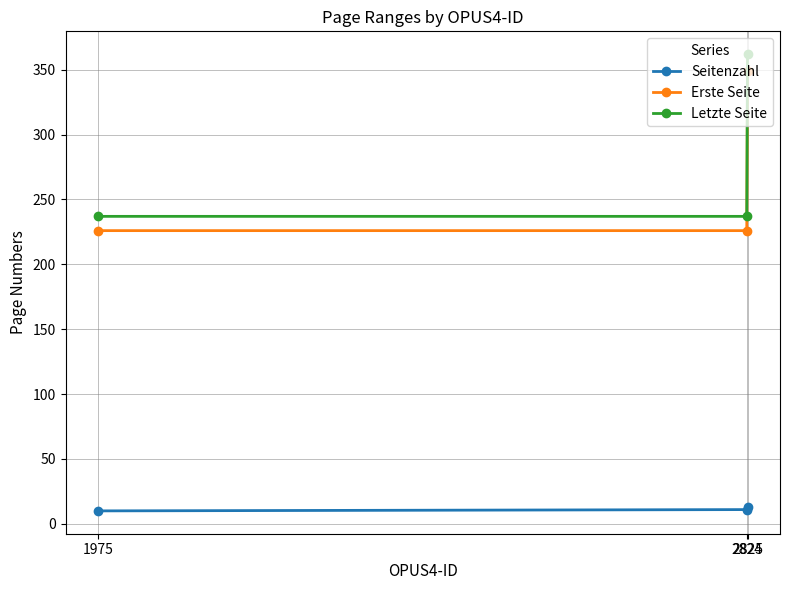

Where is Erste Seite nearest to the value 287?

2824